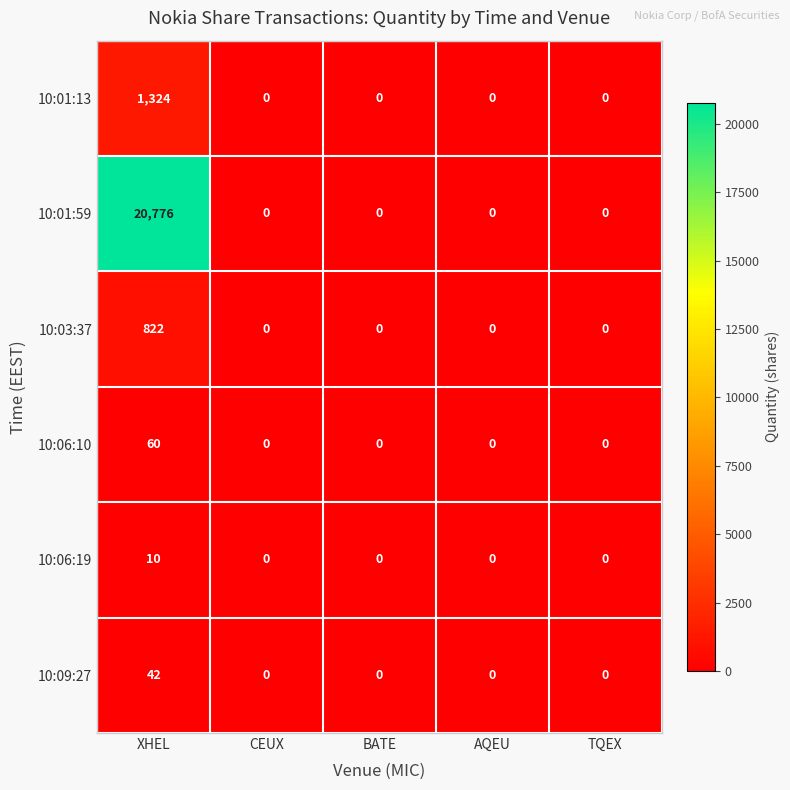

At which category is the sum across all series the highest?

XHEL